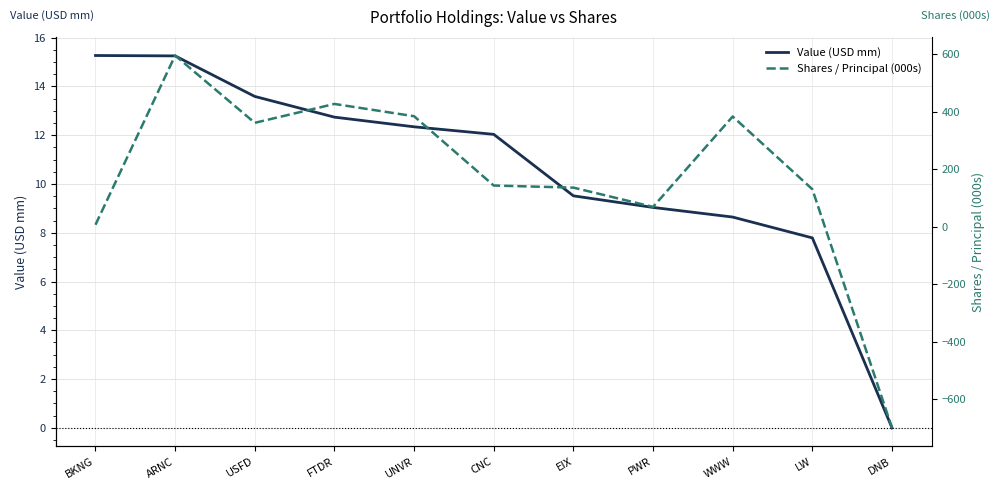

How many data points in Shares / Principal (000s) are less than 142?

5